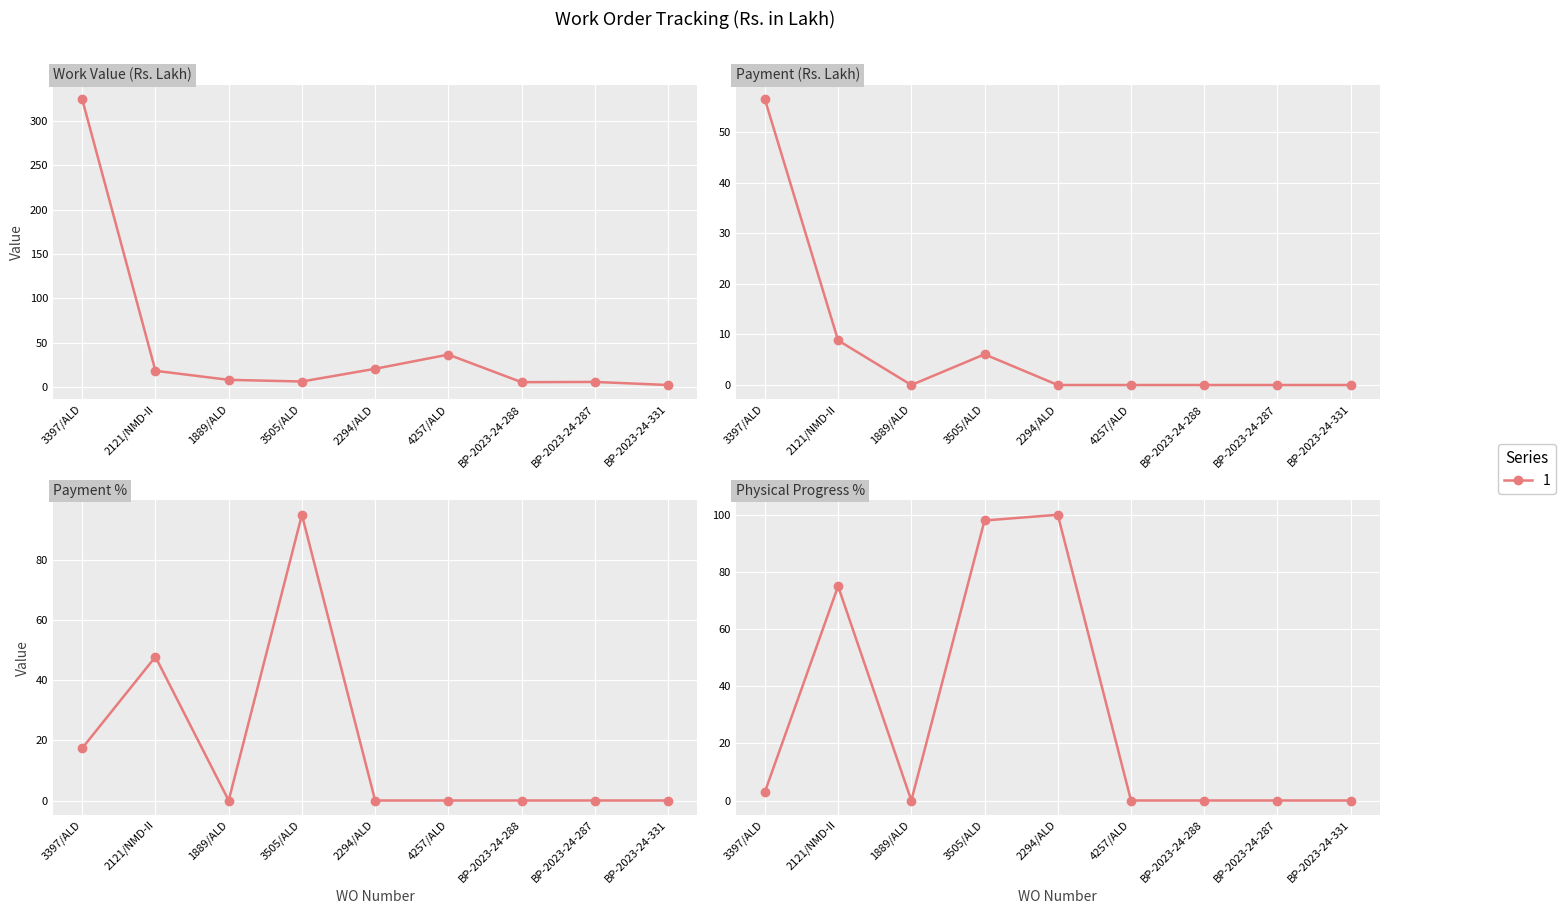

Rank the series at 3397/ALD from lowest to highest value.

Physical Progress %, Payment %, Payment, Work Value